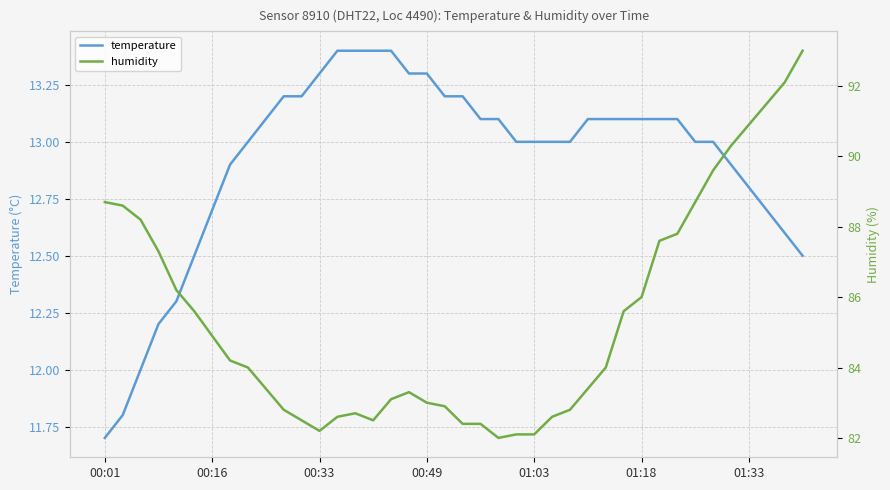

What is the minimum value shown in the chart?

11.7